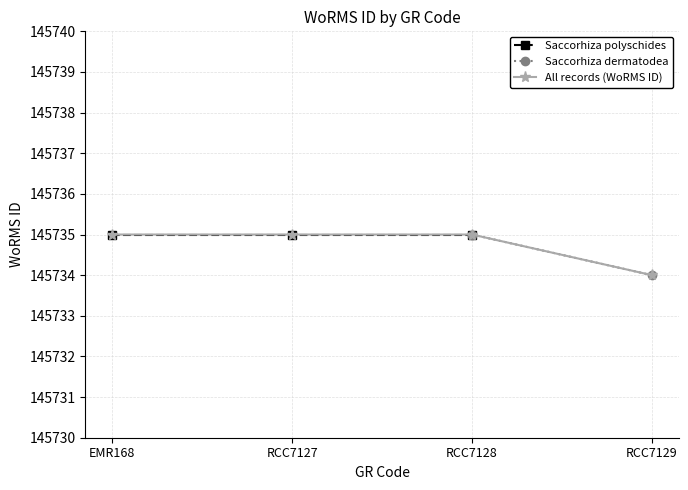

What is the minimum value for All records (WoRMS ID)?

145734